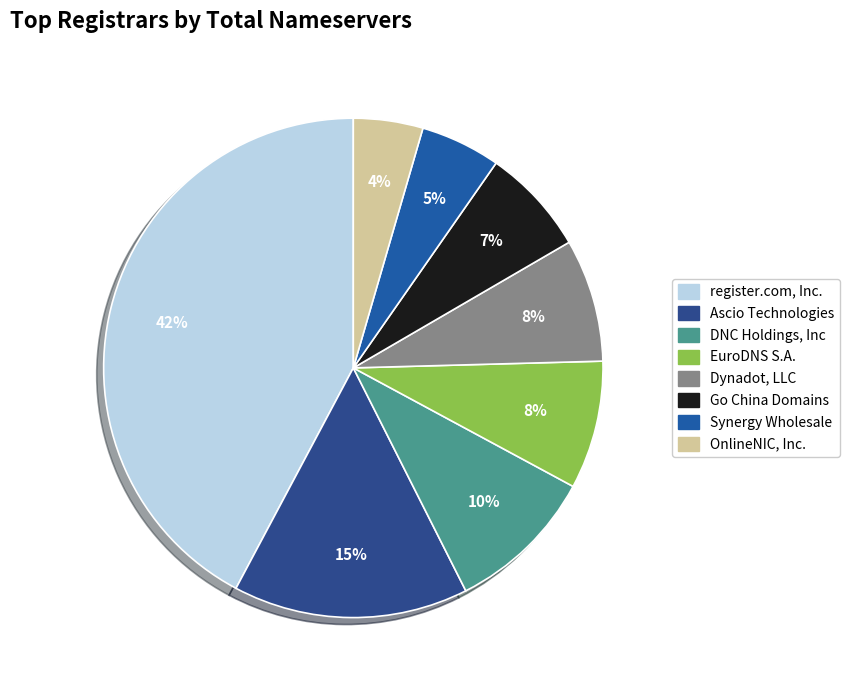

How many slices are in this pie chart?

8